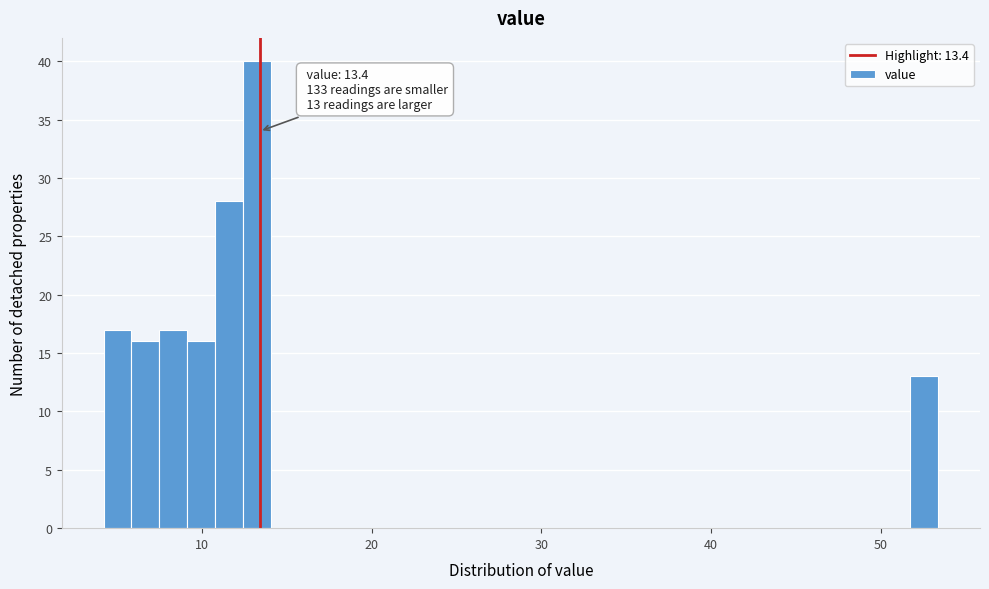

Around what value on the x-axis is the tallest bar? Give the approximate position of its centre, as read against the axis.

13